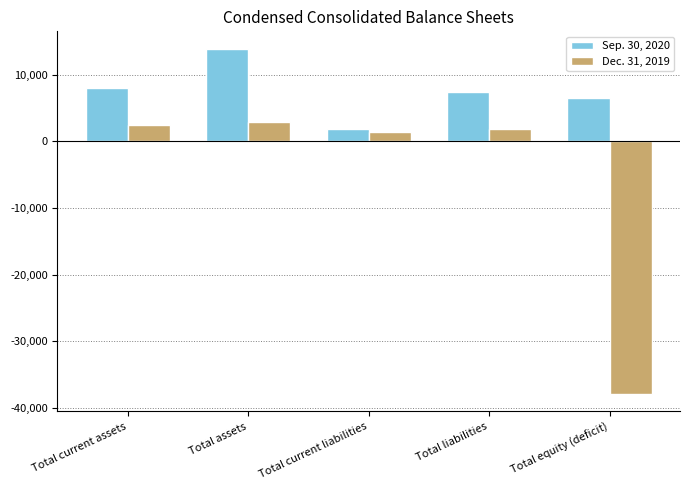

What is the spread (max minus min) of values at Total assets?

11010